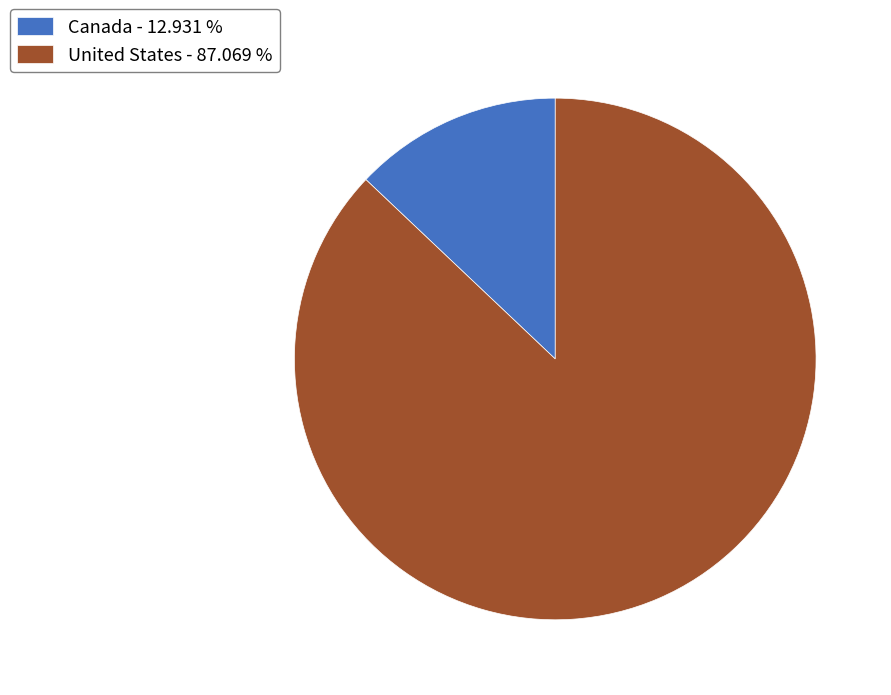

True or false: Canada accounts for 3% of the total.

False